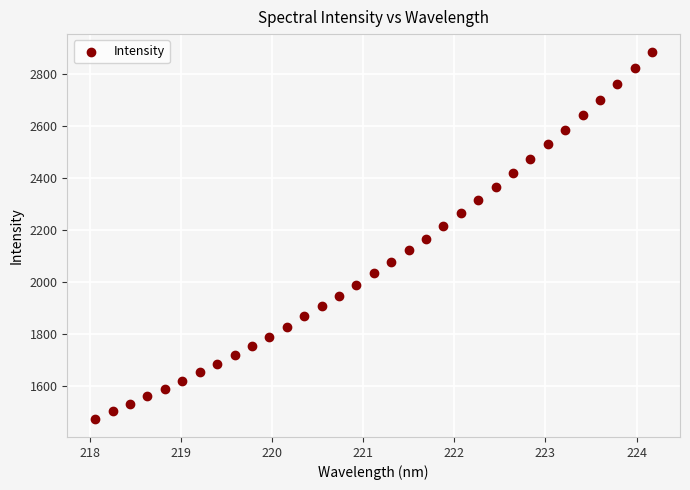

What is the range of Y values (max minus min)?

1408.2